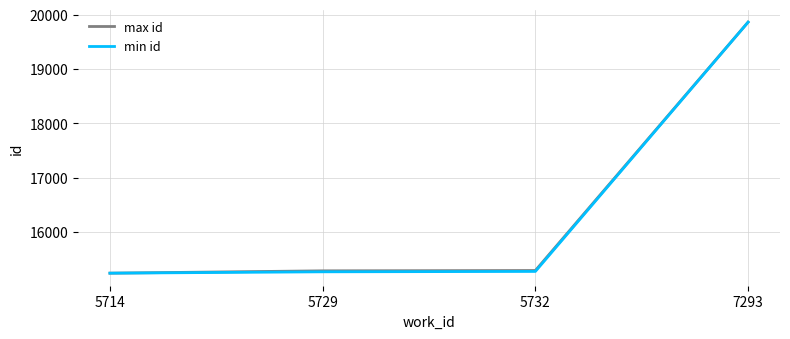

True or false: max id has a value of 19862 at 7293.

True